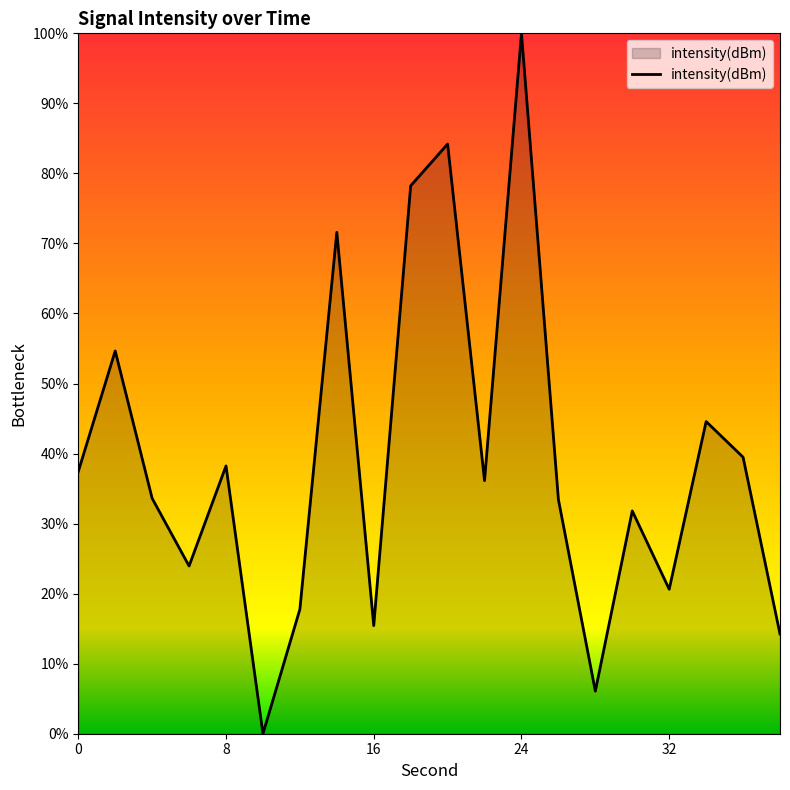

What is the maximum value shown in the chart?

100.0